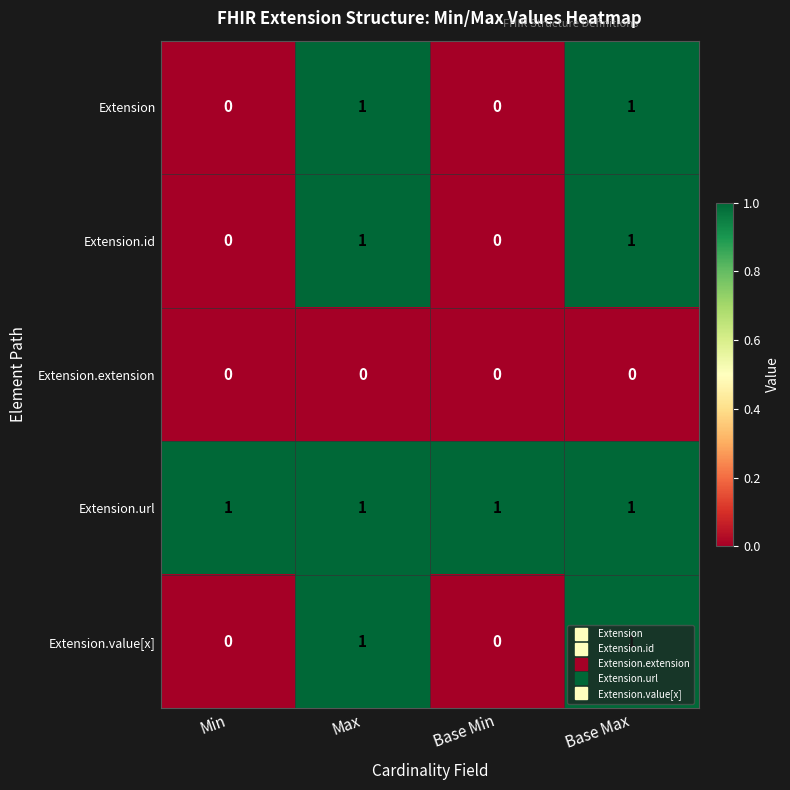

Is the value of Extension.value[x] at Min greater than the value of Extension.id at Base Max?

No